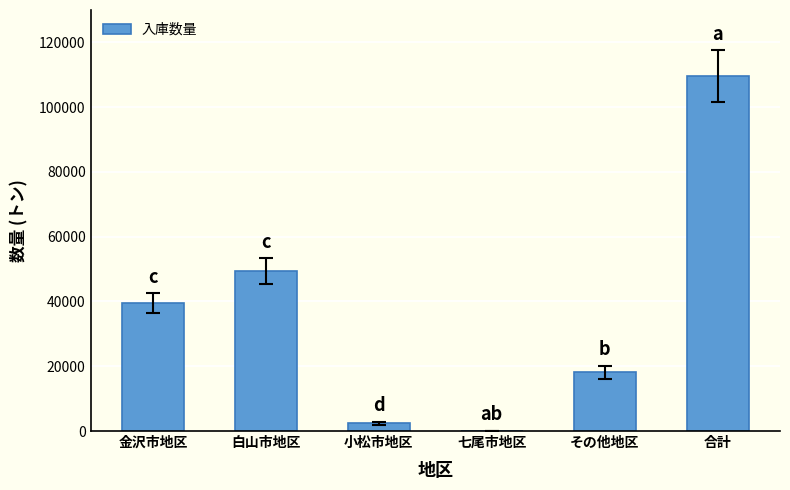

Are the bars horizontal?

No